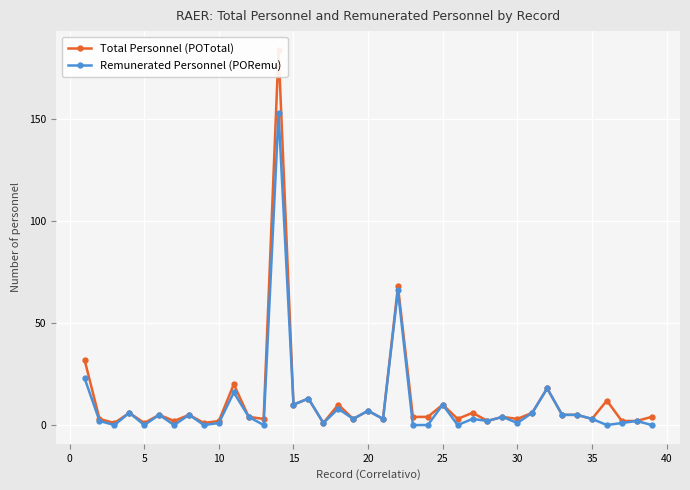

What is the highest value of the Remunerated Personnel (PORemu) series?

153